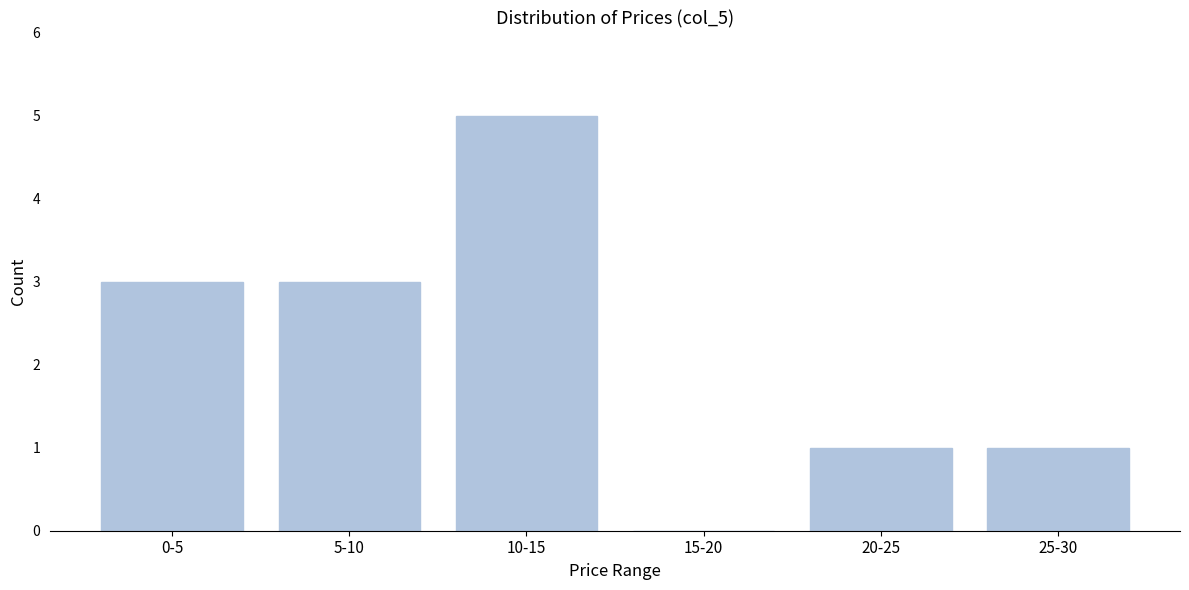

Reading right to left, extract all data points from this chart.

25-30=1	20-25=1	15-20=0	10-15=5	5-10=3	0-5=3